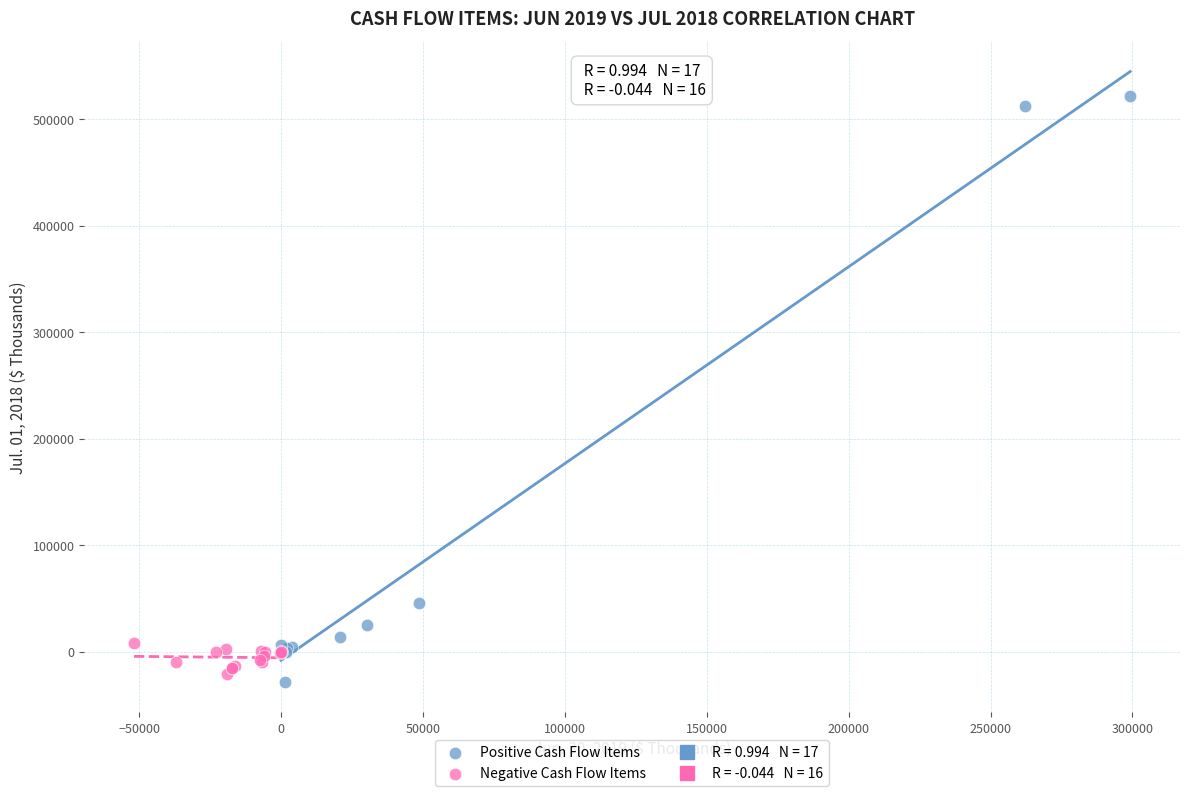

Which series contains the lowest Y value?

Positive Cash Flow Items